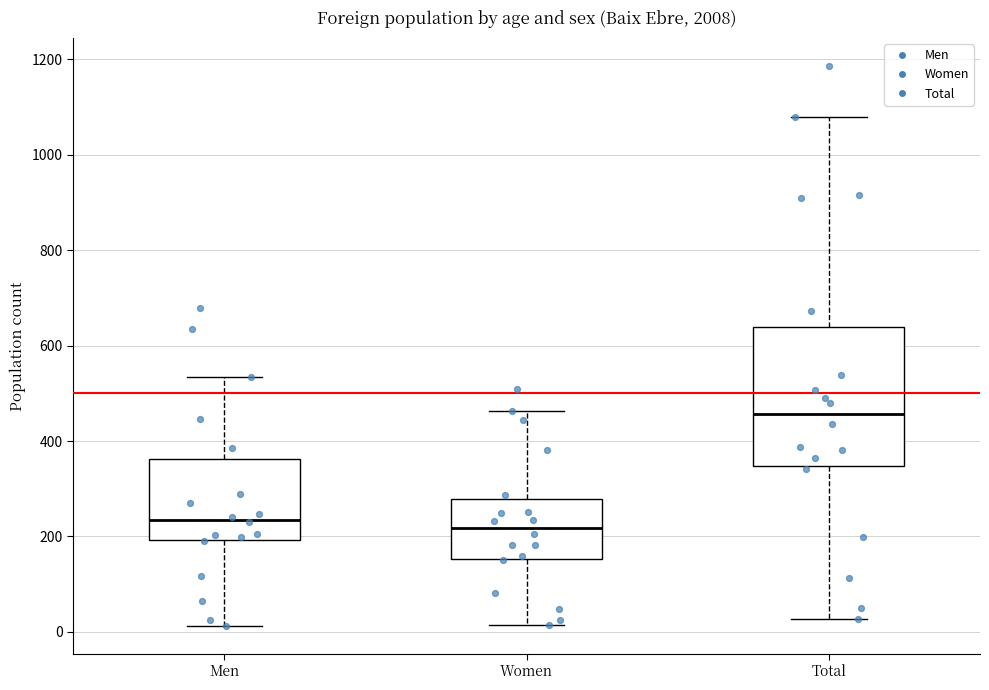

Comparing the boxes themselves (not the whiskers), which one is the tallest?

Total